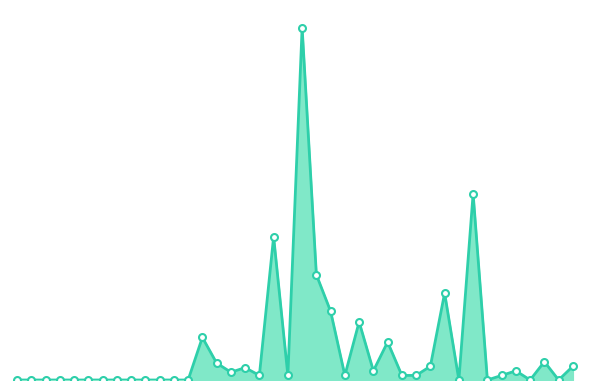

Does the chart display data point markers on the line(s)?

No